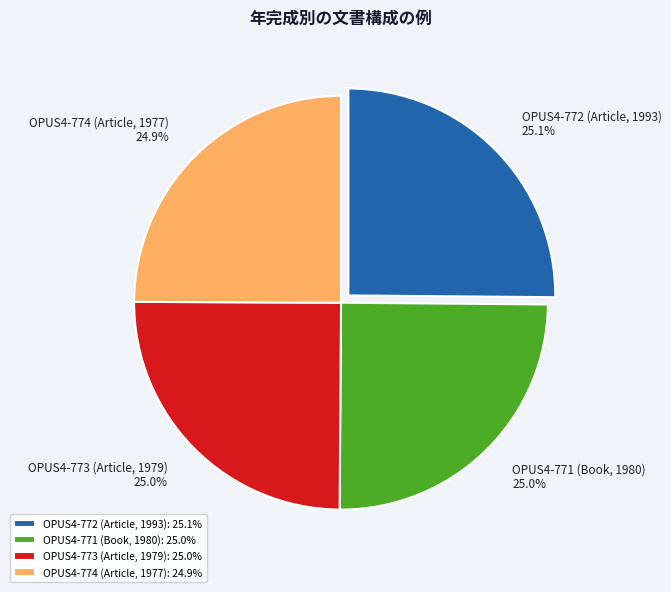

What percentage is NOT represented by OPUS4-771 (Book, 1980): 25.0%?

75.0%